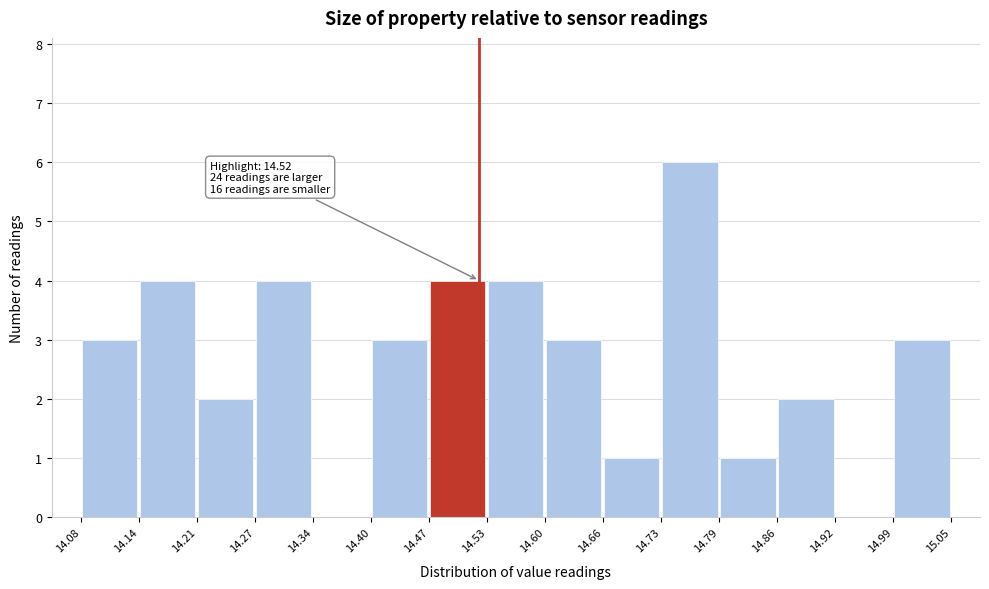

Which range on the x-axis has the tallest bar?

14.73 to 14.79